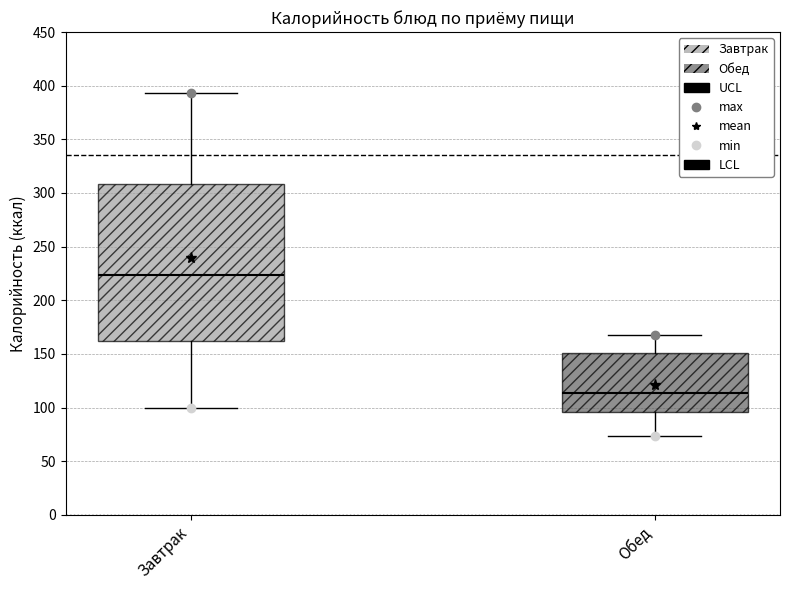

Which box is the tallest, from its lower edge to its upper edge?

Завтрак